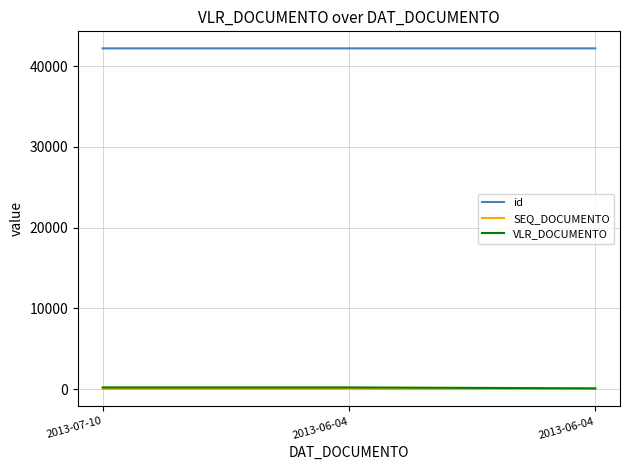

What are all the series names shown in the legend?

id, SEQ_DOCUMENTO, VLR_DOCUMENTO